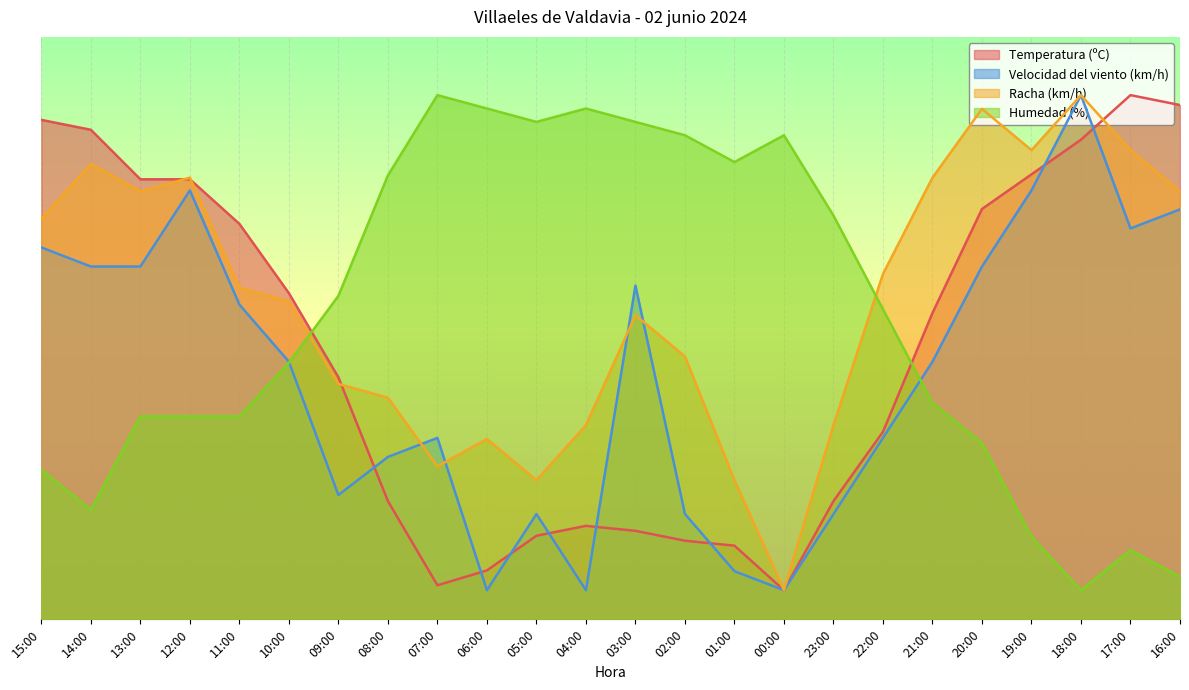

True or false: Racha (km/h) and Velocidad del viento (km/h) cross at least once.

True